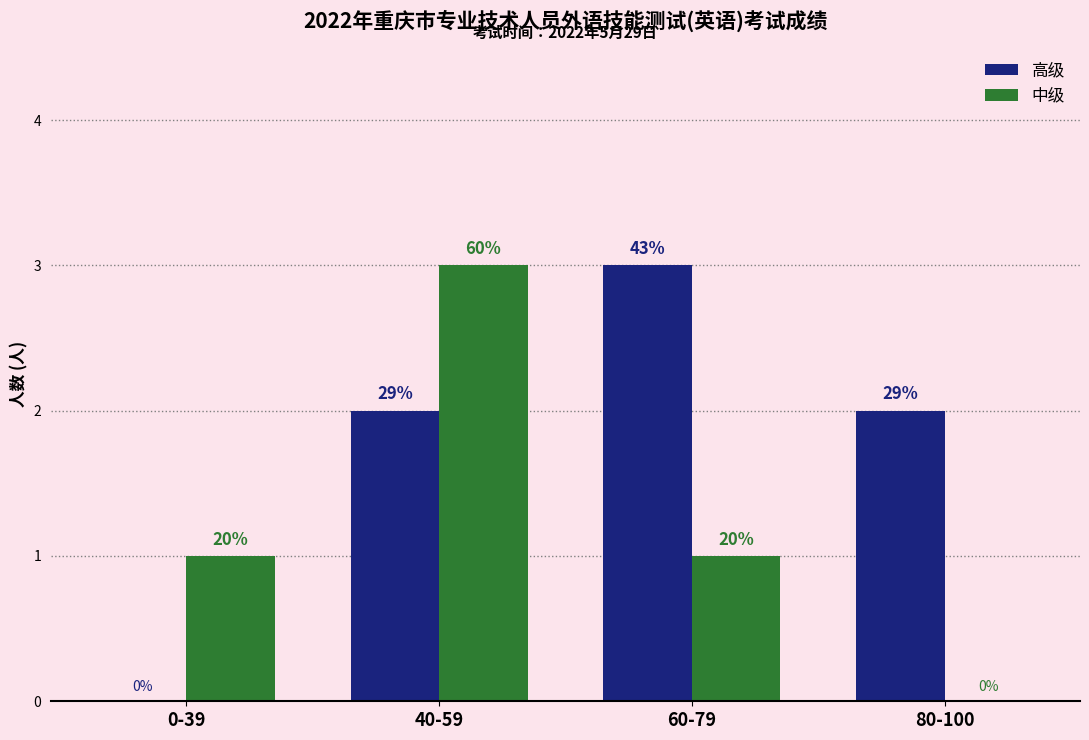

The value of 高级 at 80-100 is 2. True or false?

True